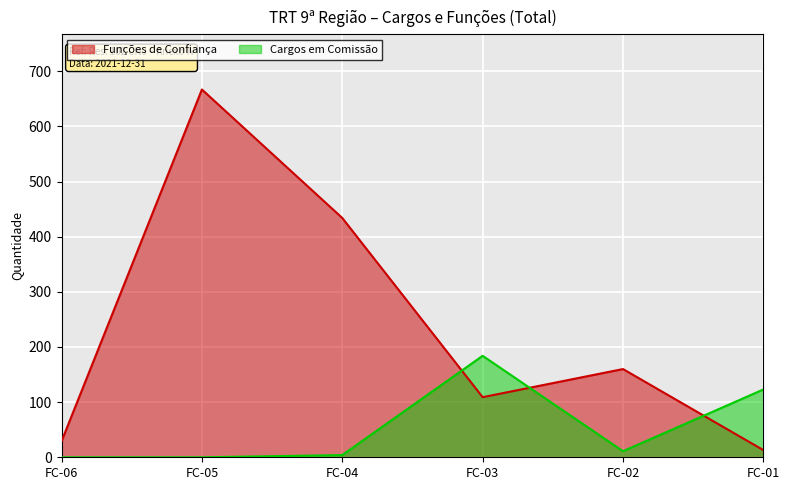

How many data points does each series have?

6